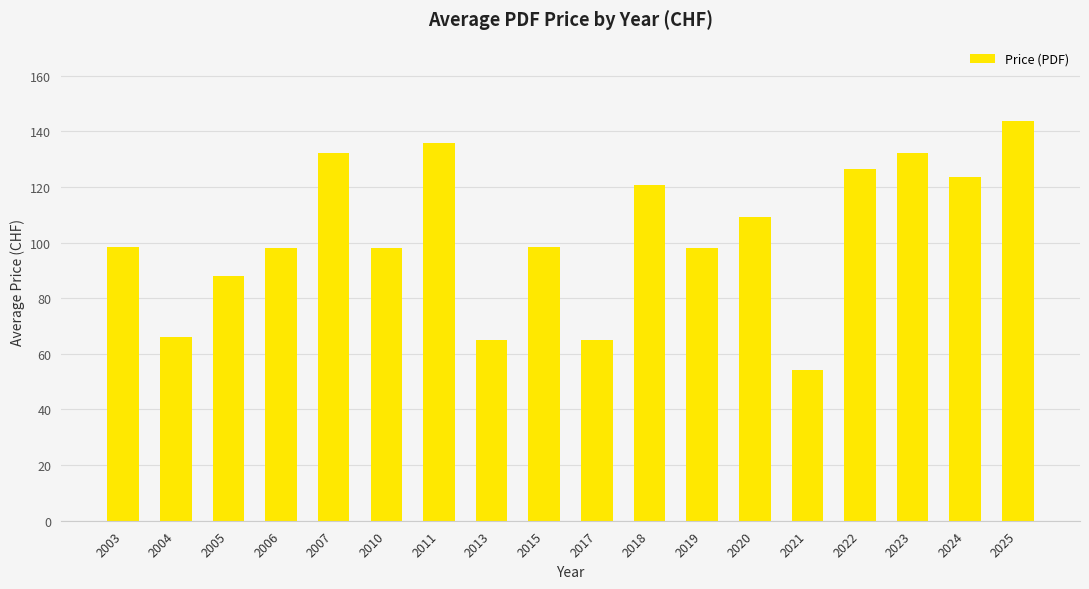

What is the value of the 14th bar from the left?

54.0